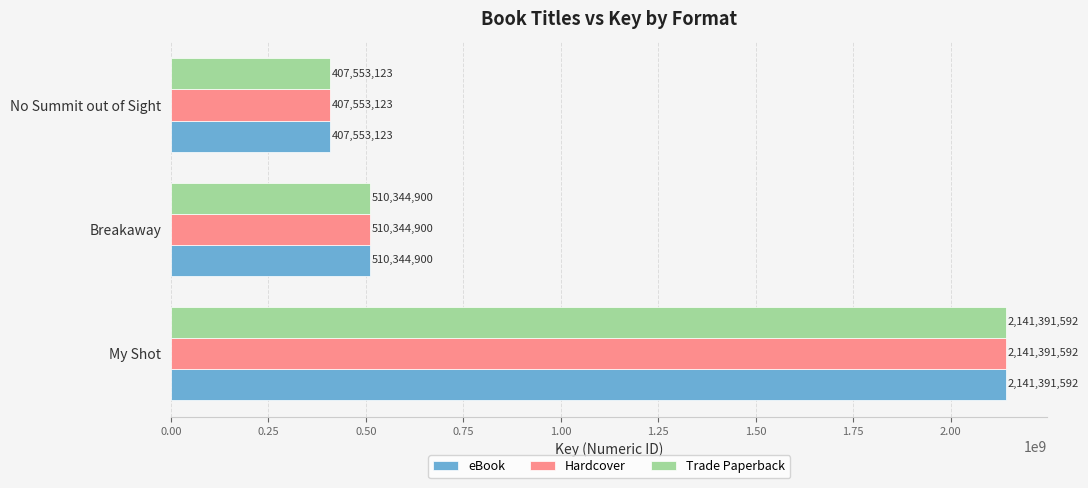

Which category has the lowest value across all series?

No Summit out of Sight